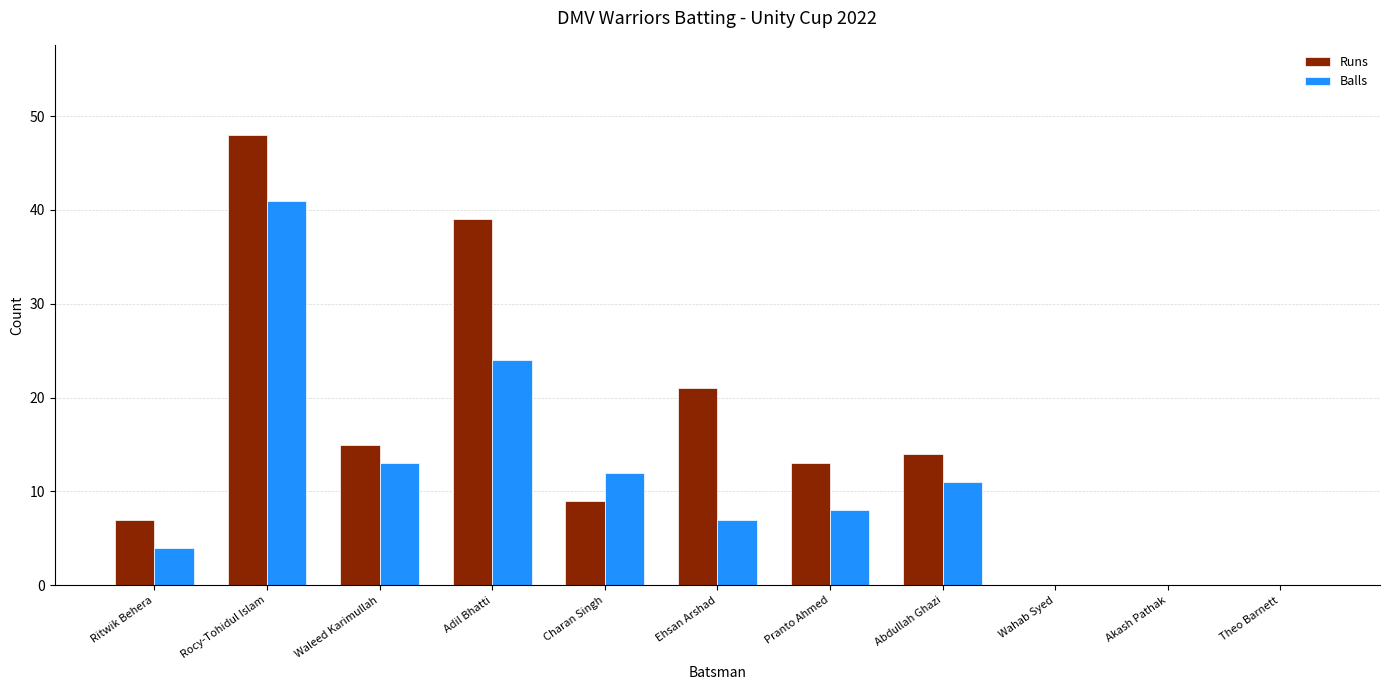

At which label does Balls reach its peak?

Rocy-Tohidul Islam